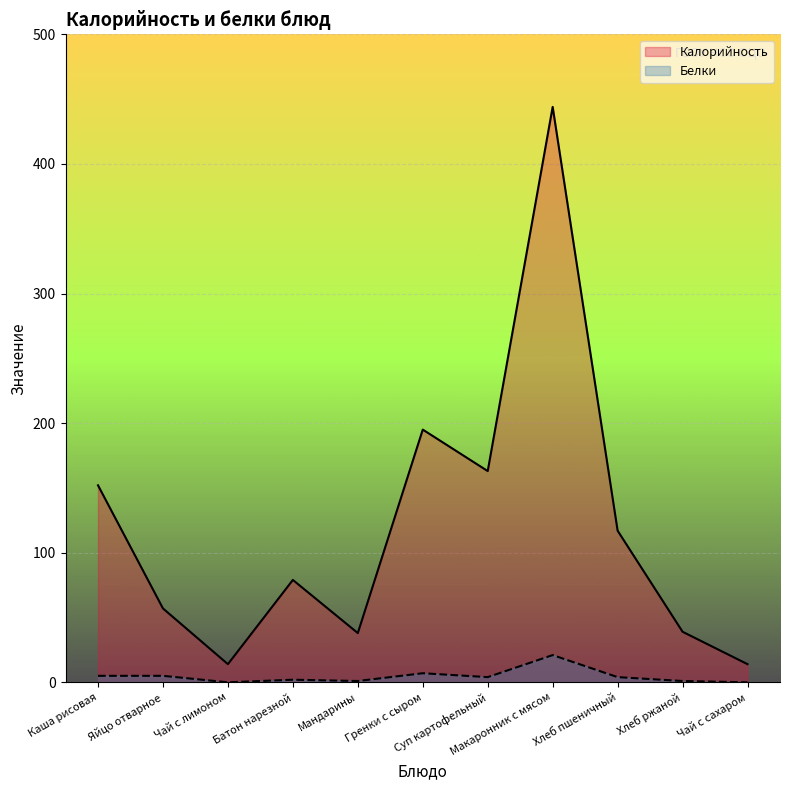

What is the sum of all Калорийность values?

1312